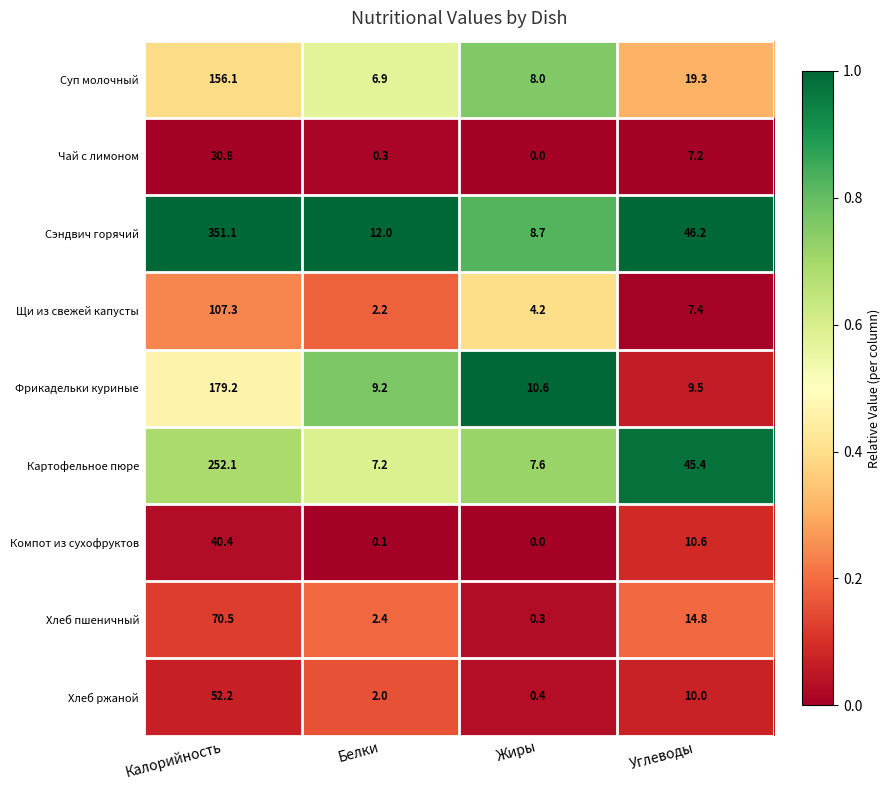

Between Калорийность and Белки, which series saw the biggest shift?

Сэндвич горячий